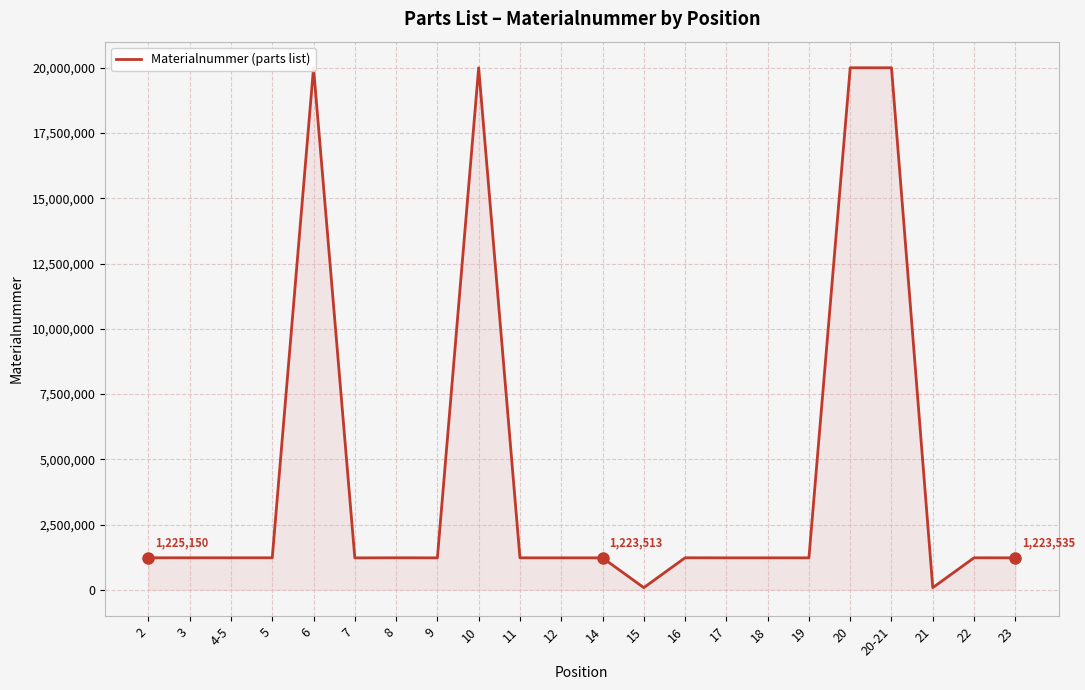

At which category does the chart reach its peak across all series?

6